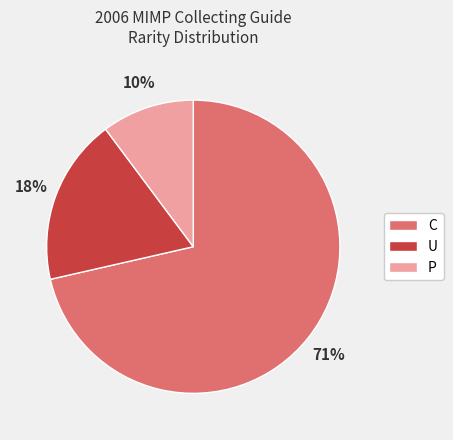

Is it true that P is 10% of the pie?

True